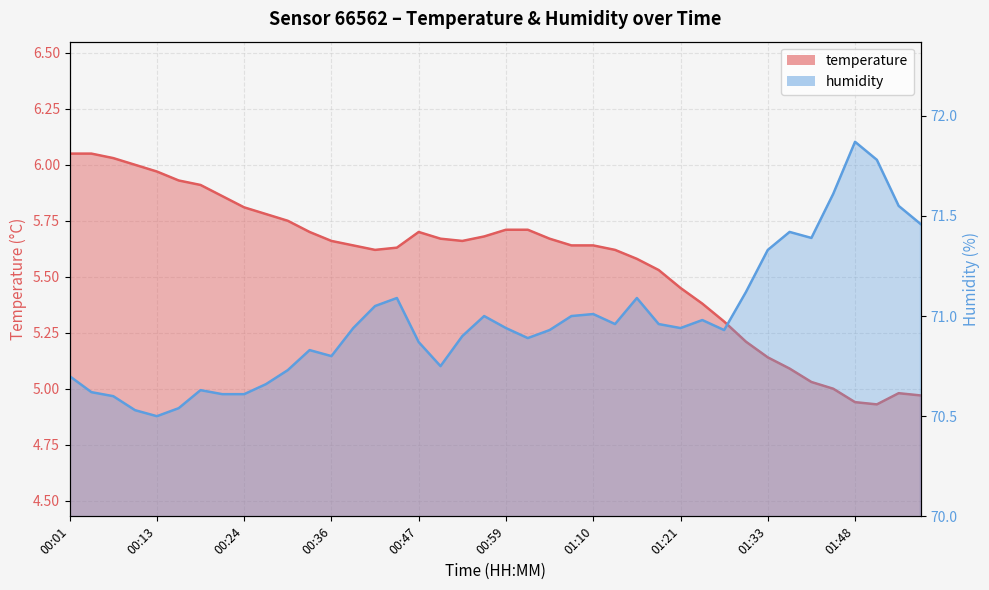

The value of temperature at 00:33 is 5.7. True or false?

True